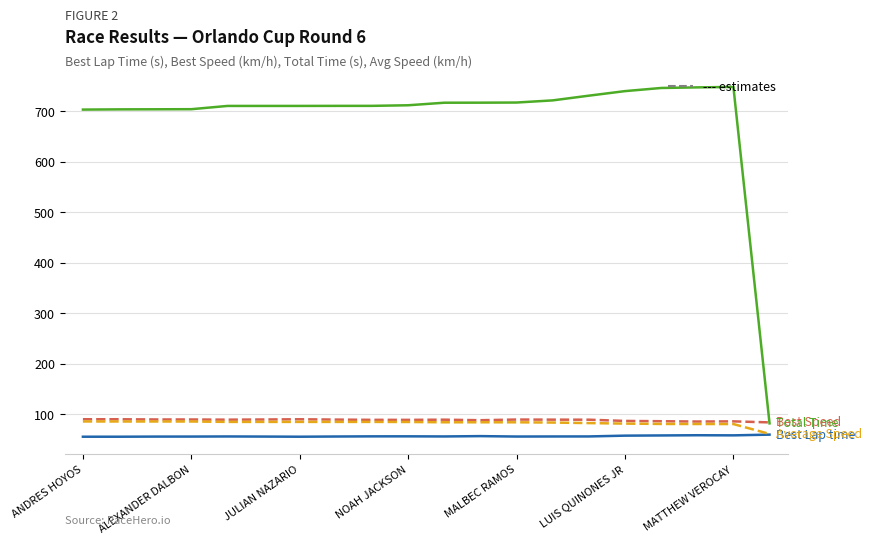

What is the minimum value shown in the chart?

55.8